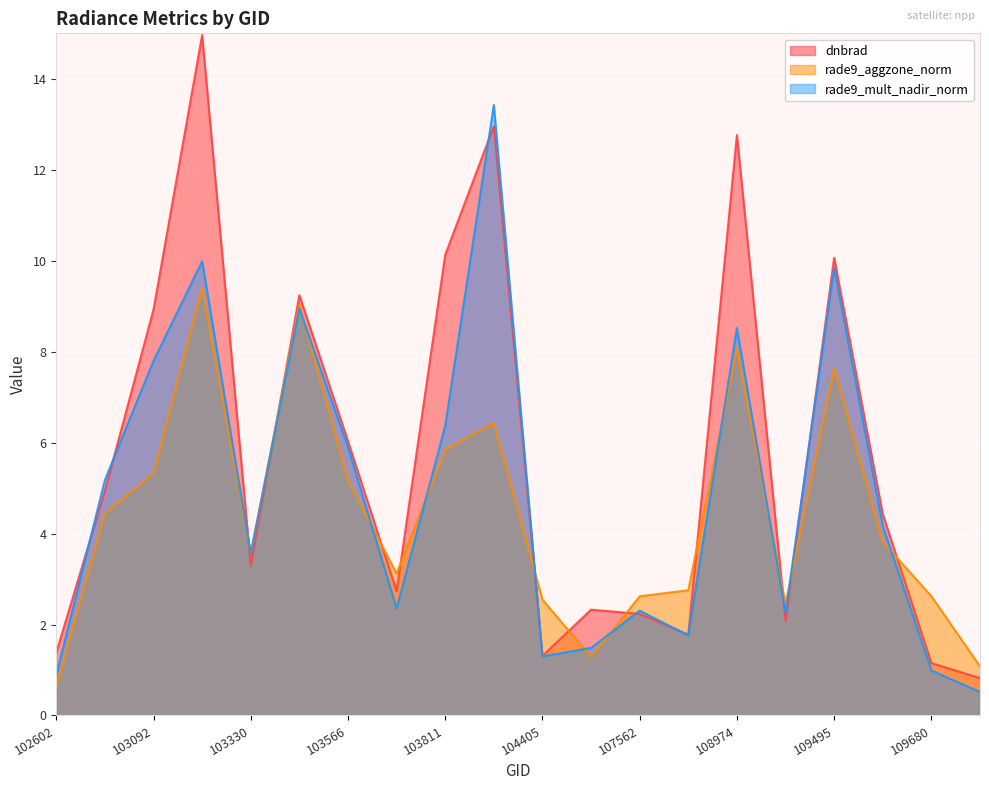

Reading right to left, transcribe all the data shown in this chart.

dnbrad: 0.8	1.1	4.4	10.1	2.1	12.8	1.8	2.2	2.3	1.3	13.0	10.1	2.7	6.0	9.2	3.3	15.0	8.9	4.9	1.4
rade9_aggzone_norm: 1.1	2.6	3.8	7.6	2.4	8.1	2.8	2.6	1.3	2.5	6.4	5.8	3.1	5.2	9.0	3.6	9.4	5.3	4.4	0.6
rade9_mult_nadir_norm: 0.5	1.0	4.2	9.8	2.3	8.5	1.8	2.3	1.5	1.3	13.4	6.4	2.4	5.9	8.9	3.6	10.0	7.8	5.2	0.9